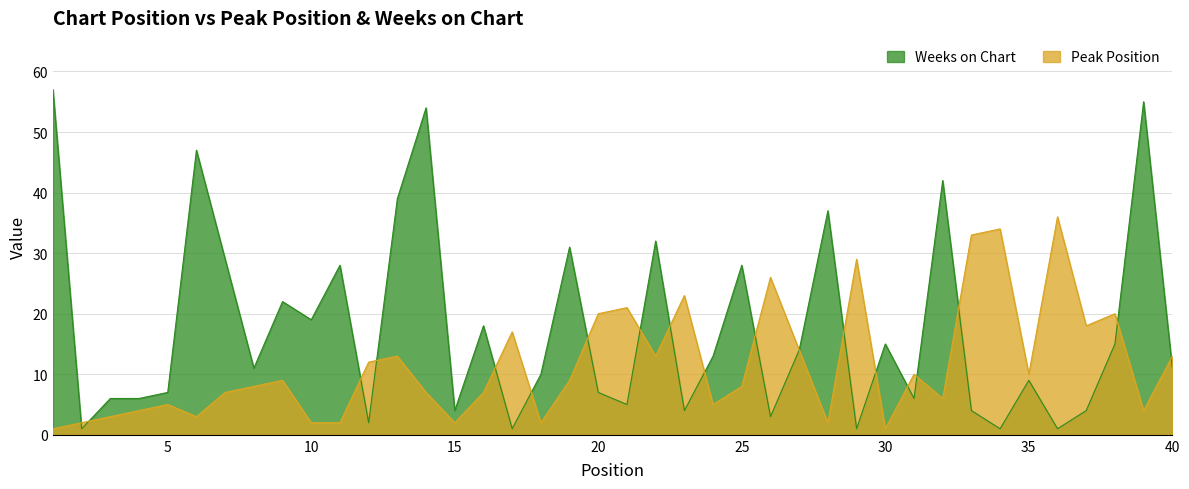

Is the value of Weeks on Chart at 40 greater than the value of Peak Position at 4?

Yes